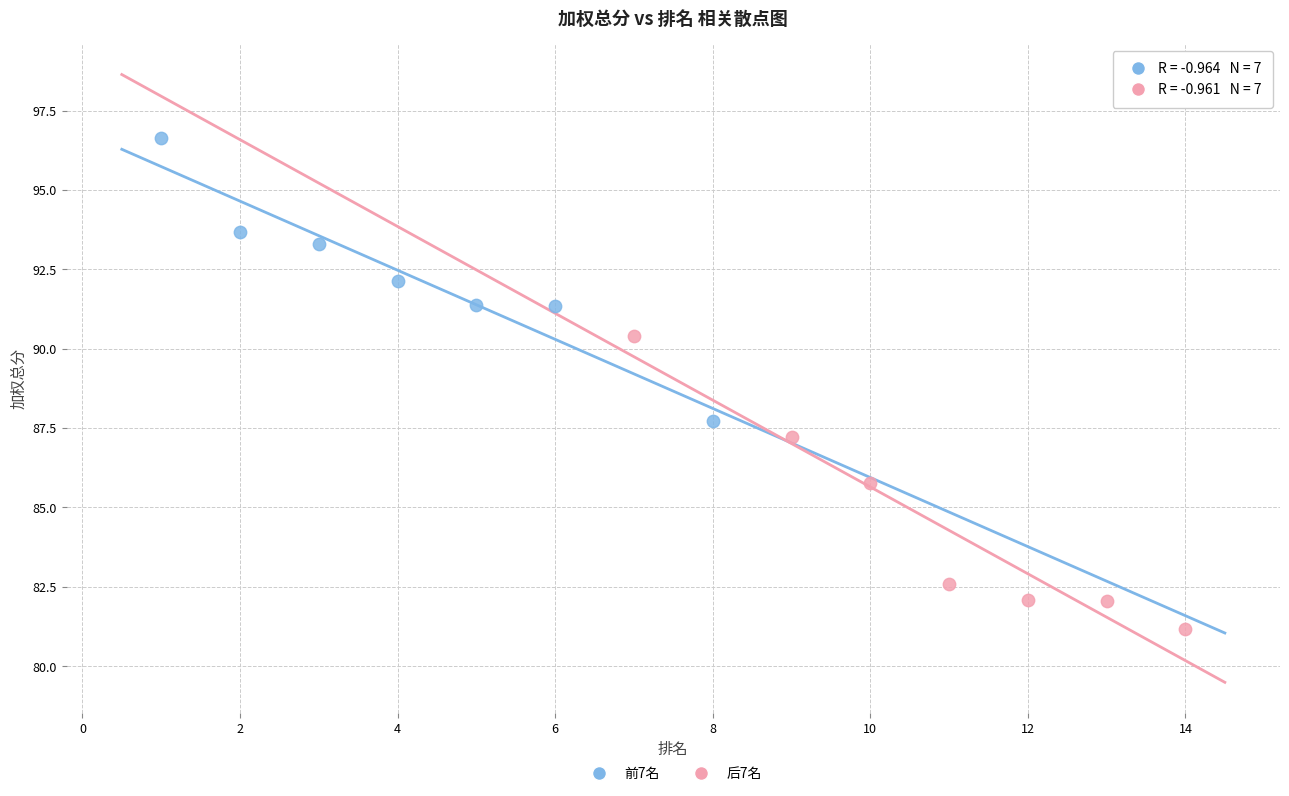

What are all the series names shown in the legend?

前7名, 后7名